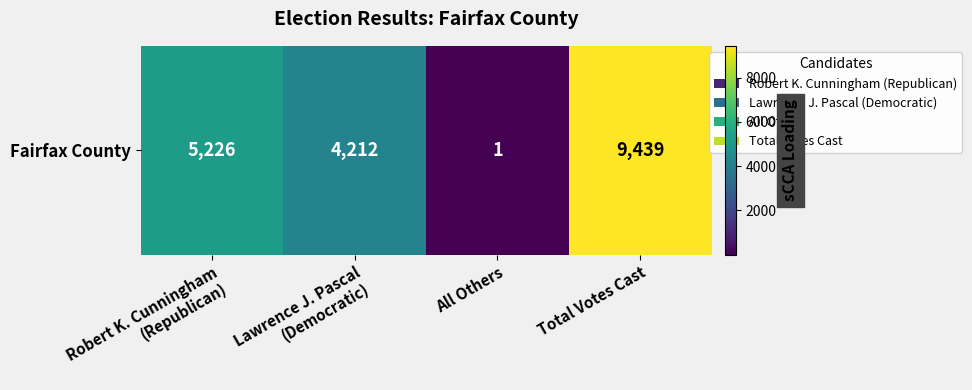

Between Robert K. Cunningham
(Republican) and Lawrence J. Pascal
(Democratic), which is larger?

Robert K. Cunningham
(Republican)